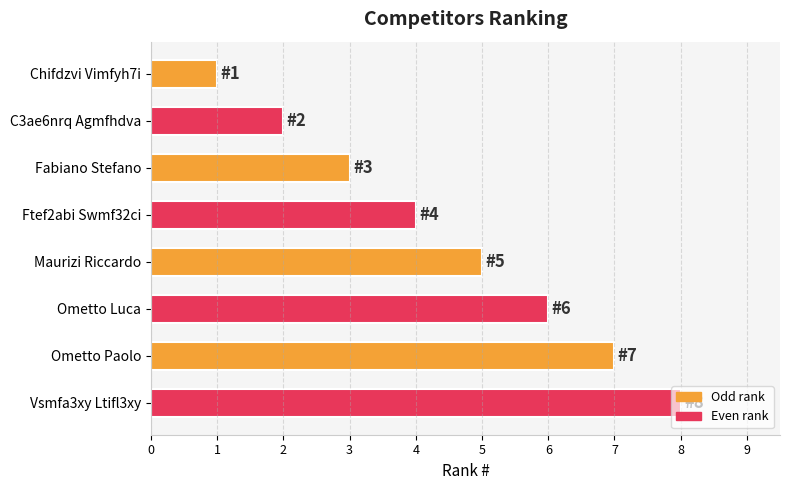

What is the change in value from C3ae6nrq Agmfhdva to Ometto Luca?

+4